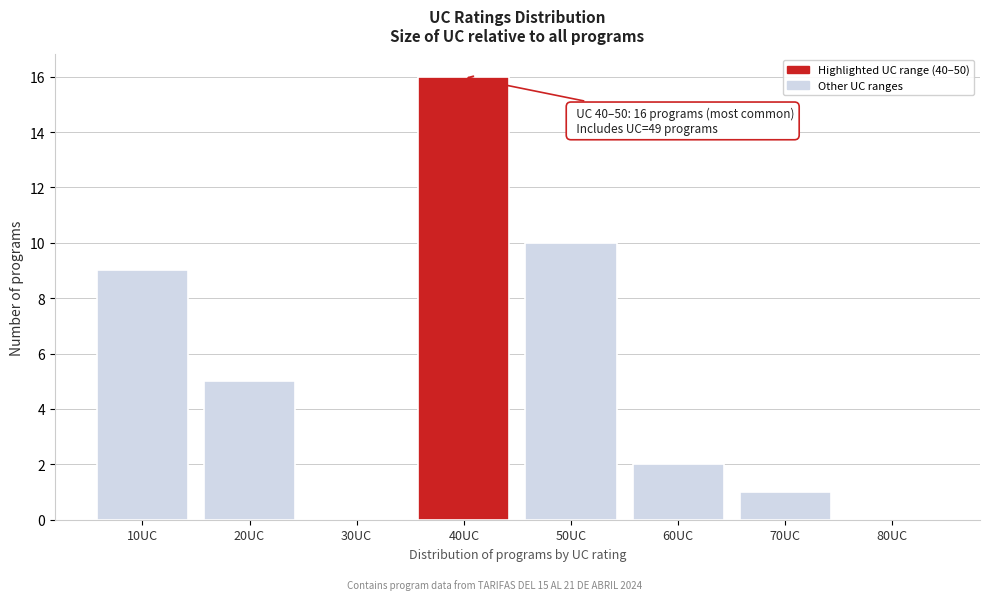

Reading left to right, what are all the values shown in this chart?

10UC=9	20UC=5	30UC=0	40UC=16	50UC=10	60UC=2	70UC=1	80UC=0